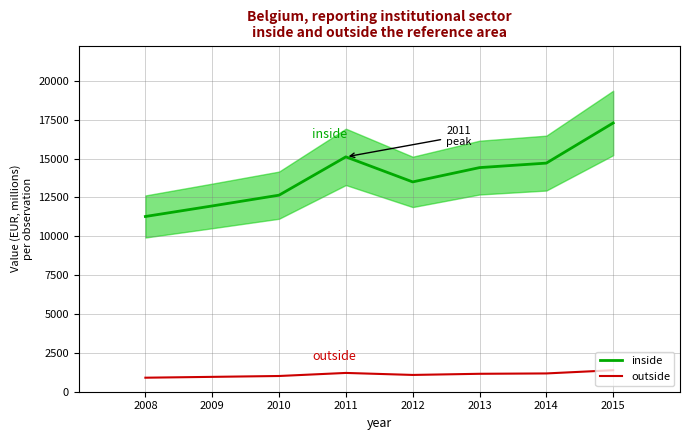

At how many categories does at least one series exceed 10054?

8